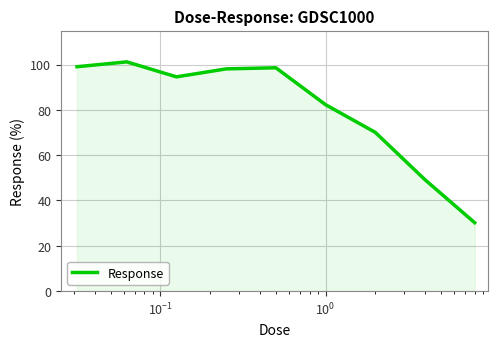

Count the number of data series in this chart.

1